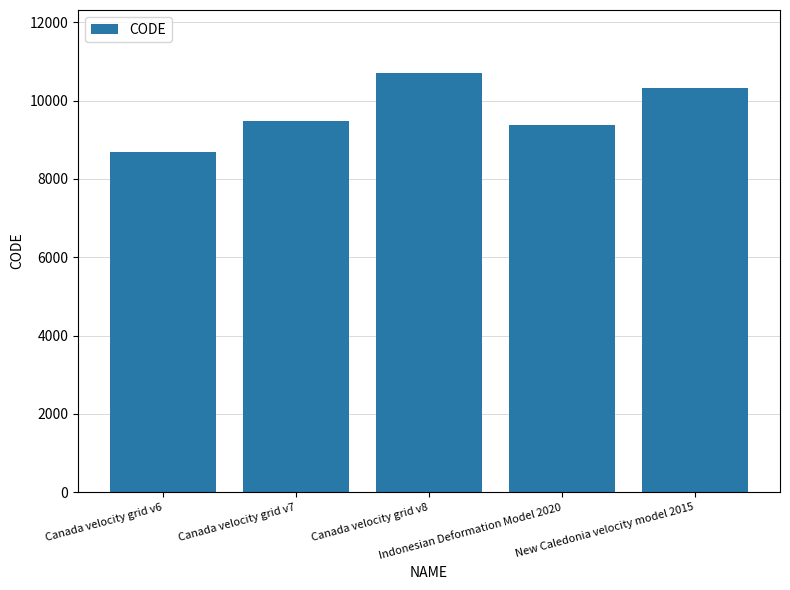

What position from the left is Indonesian Deformation Model 2020?

4